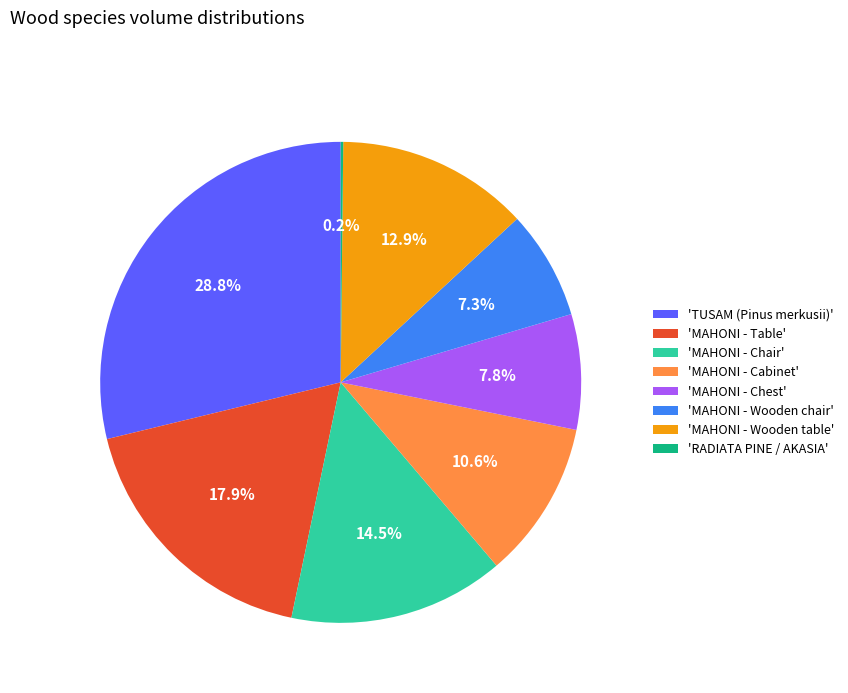

What is the ratio of the value at 'MAHONI - Chest' to the value at 'MAHONI - Table'?

0.4